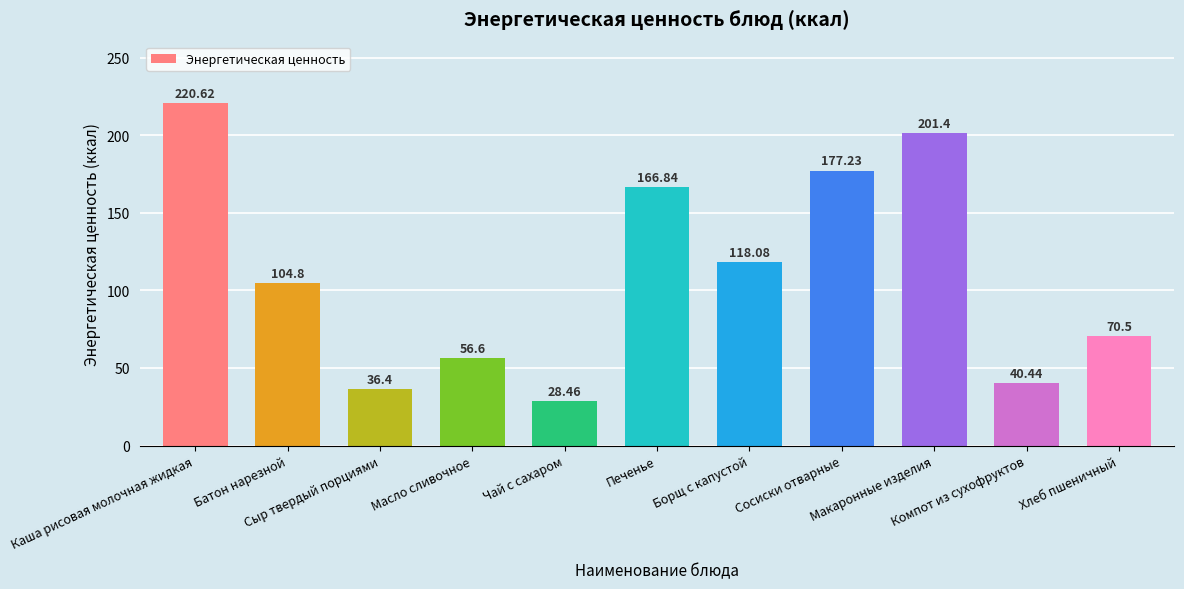

What is the average value?

111.0